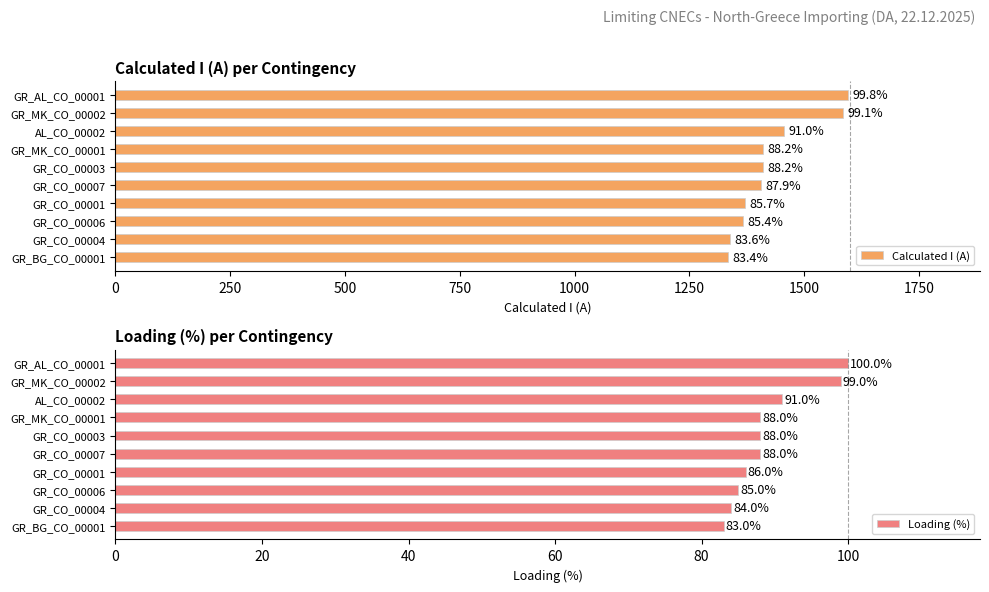

At which label is Loading (%) closest to 91?

AL_CO_00002